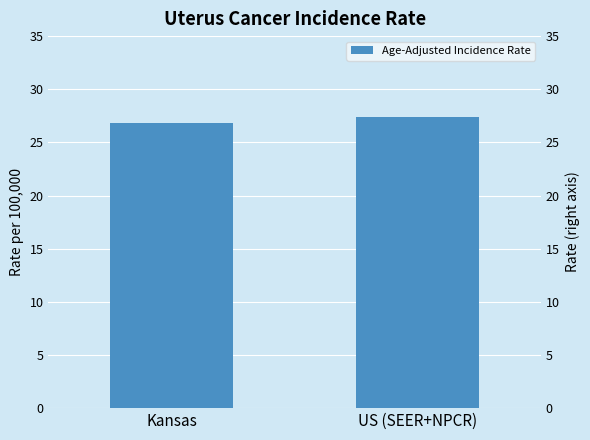

Is it true that the value at Kansas is 26.8?

True